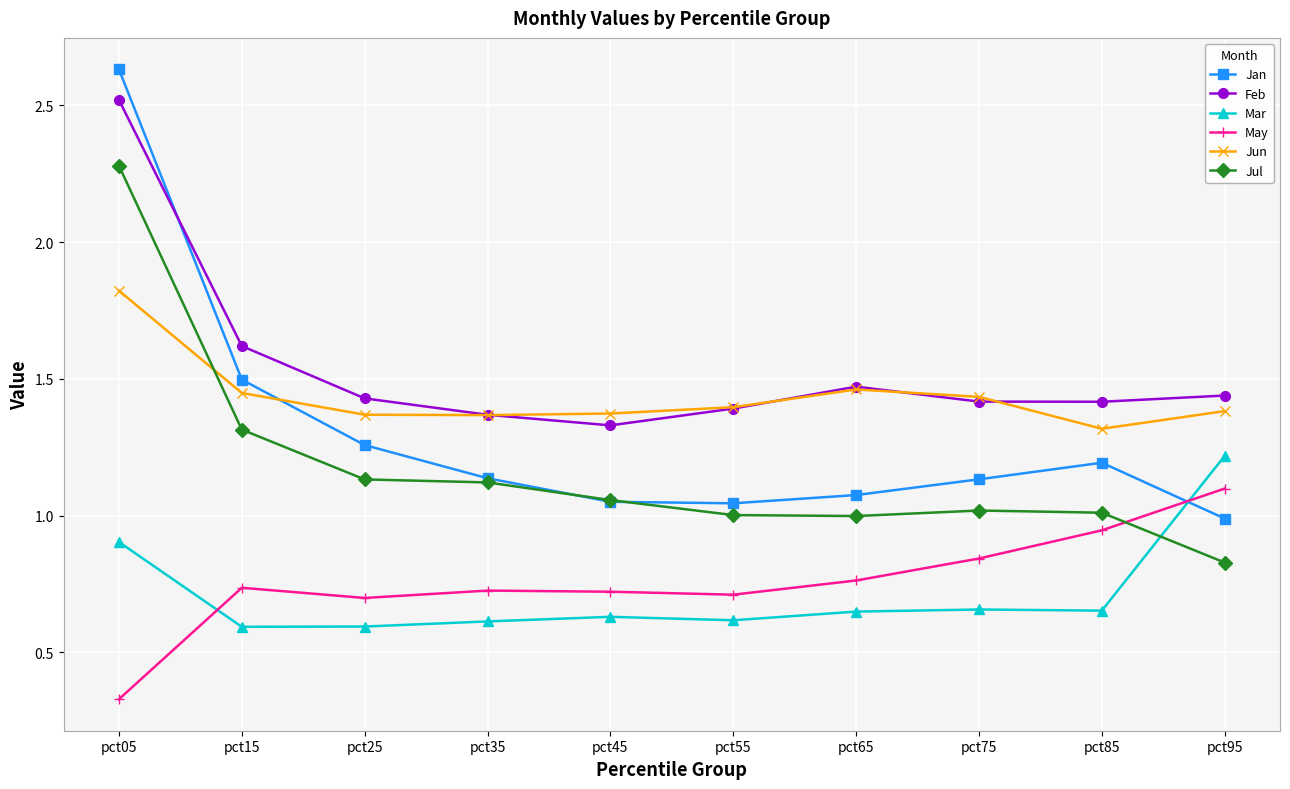

At how many categories does at least one series exceed 0?

10